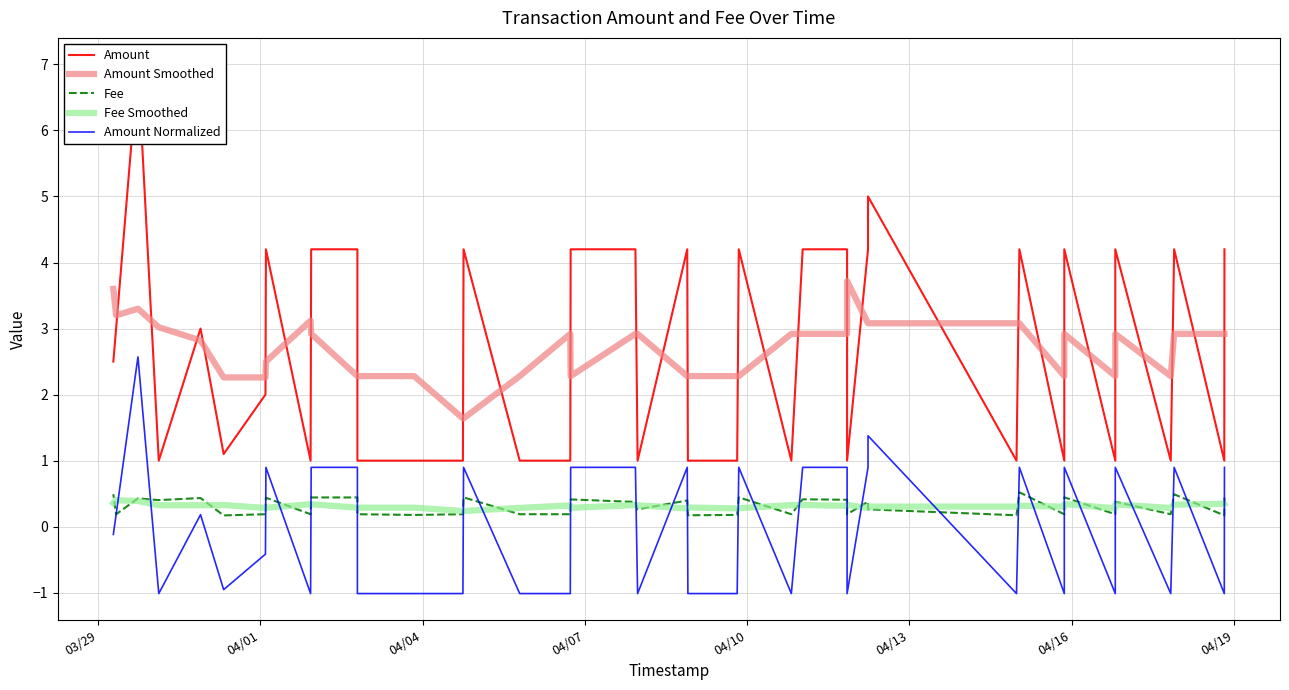

Which series has the largest total across all categories?

Amount Smoothed